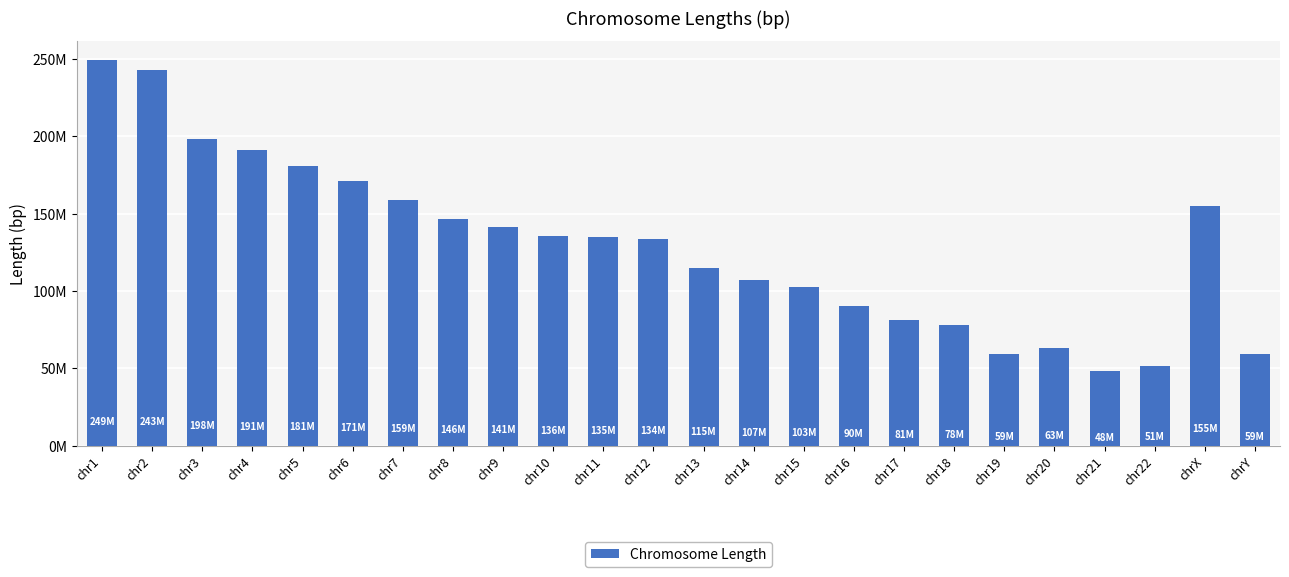

Are the bars horizontal?

No